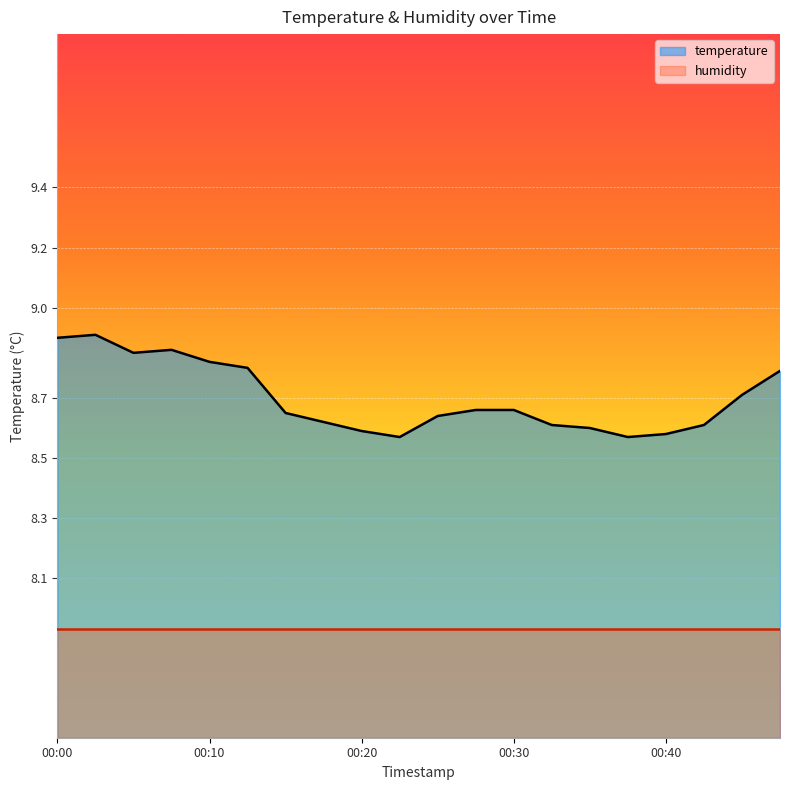

Read the value at 00:15.

8.7